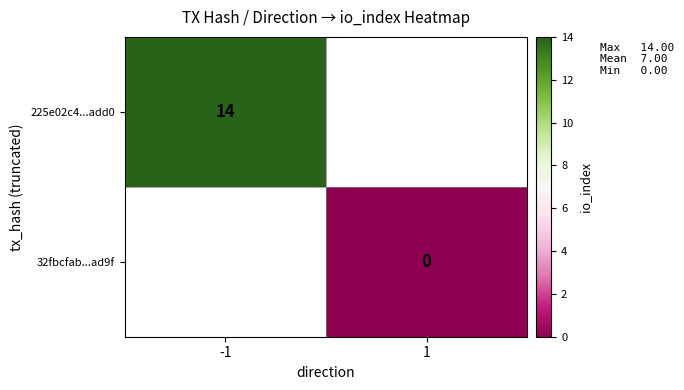

The 225e02c4...add0 series shows 14 at -1. True or false?

True